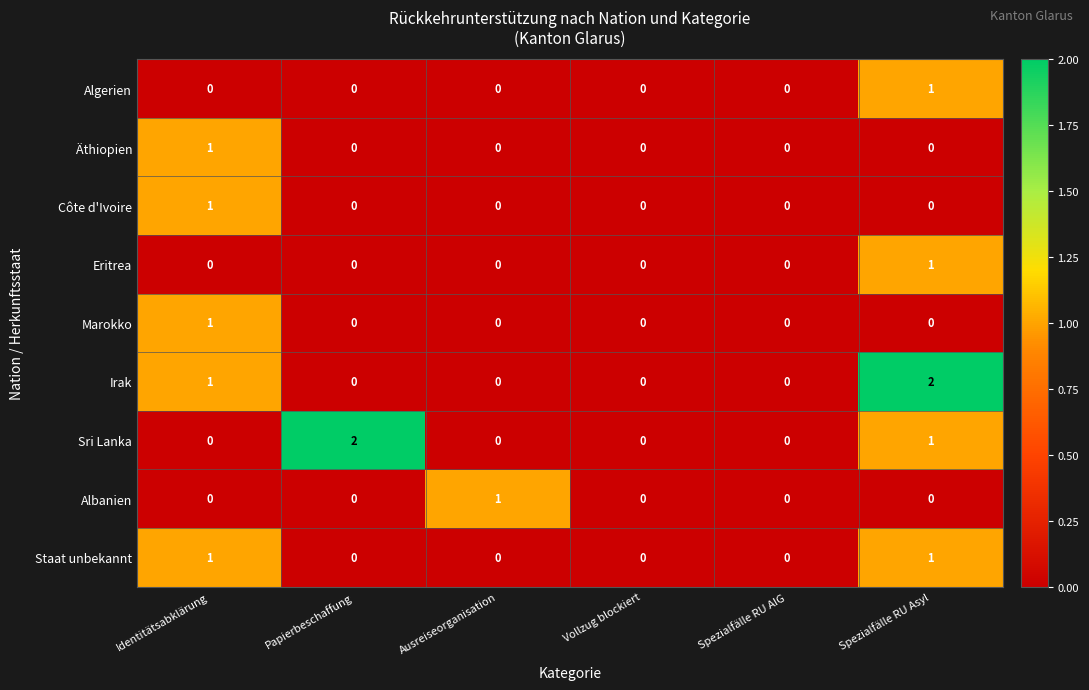

True or false: Sri Lanka has a value of 0 at Identitätsabklärung.

True